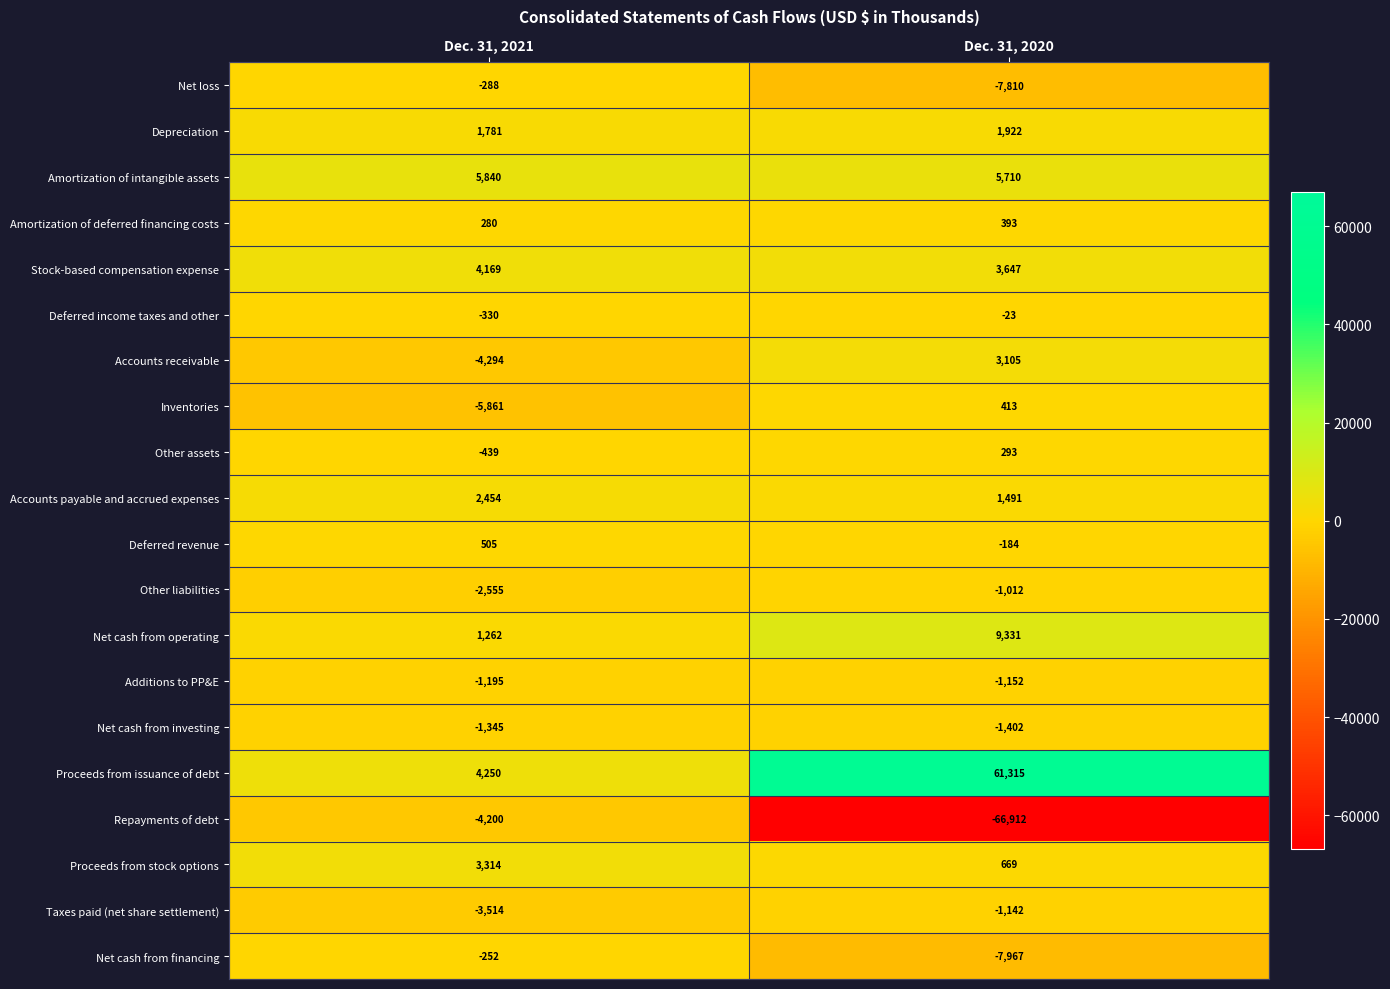

What is the sum of all Net cash from investing values?

-2747